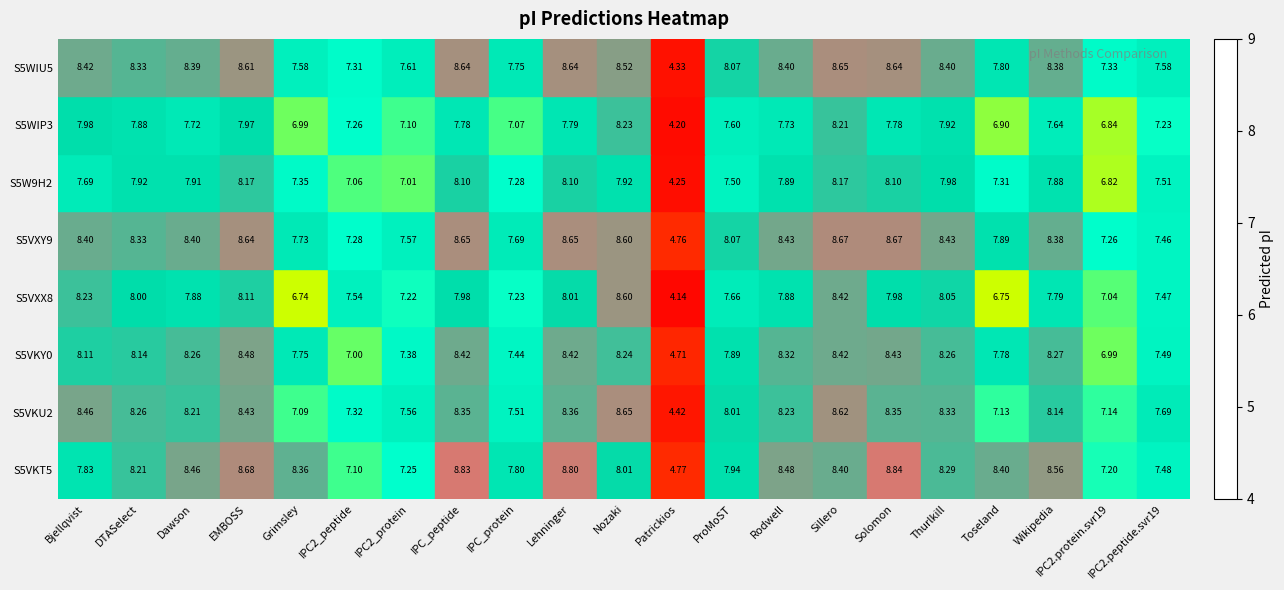

Which category has the highest value across all series?

Solomon